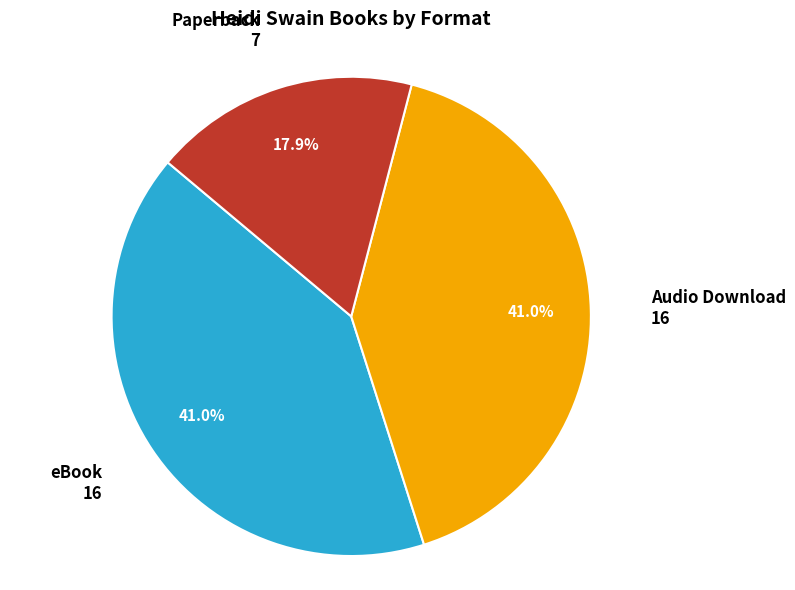

Does any single category account for the majority?

No